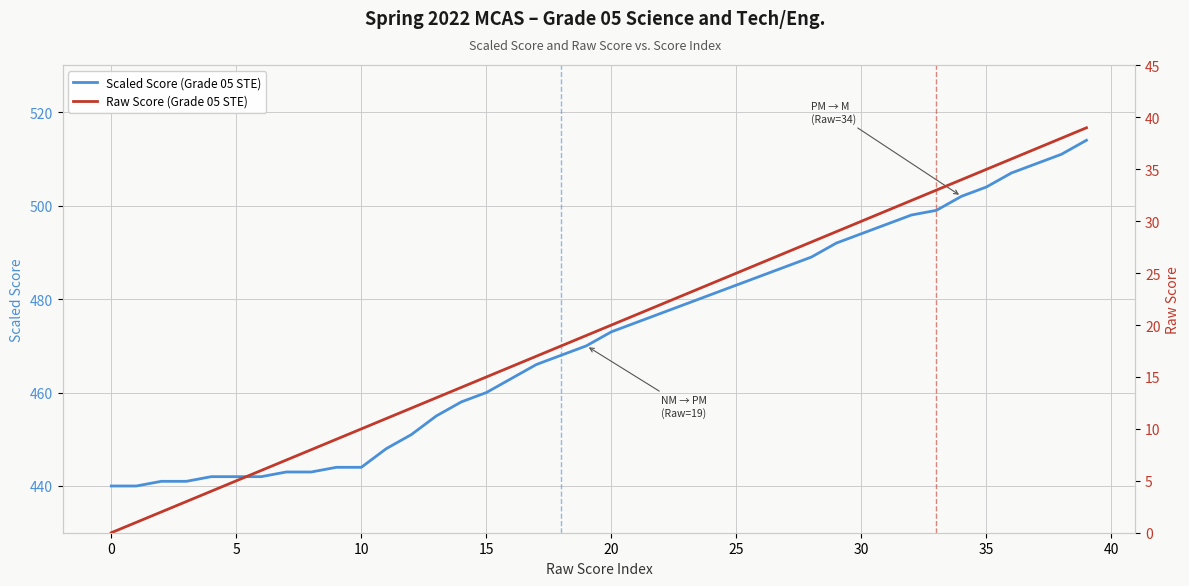

Where is Raw Score (Grade 05 STE) nearest to the value 19?

19